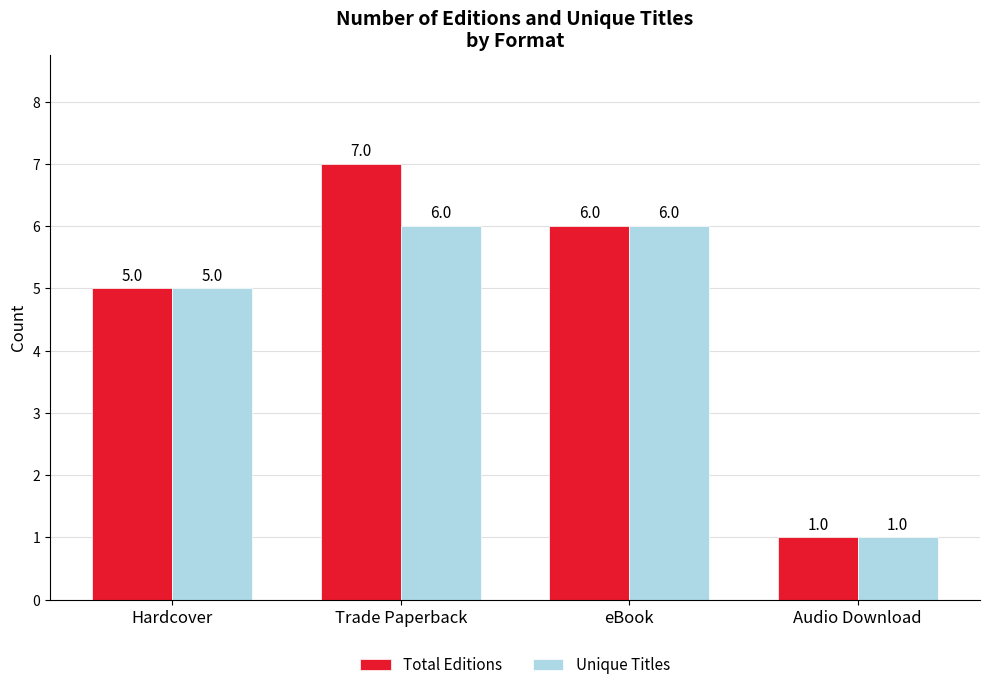

What is the sum of the Unique Titles values at Trade Paperback and eBook?

12